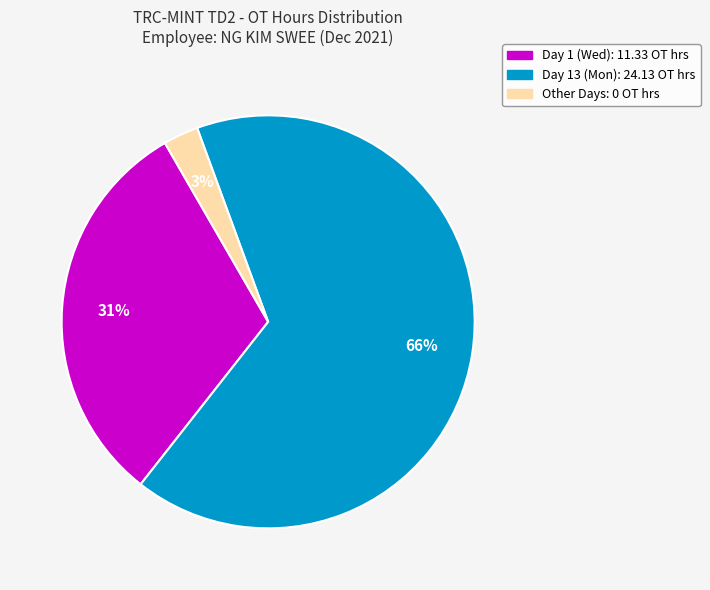

To the nearest percent, what is the difference between the largest and smallest slice percentages?

63%